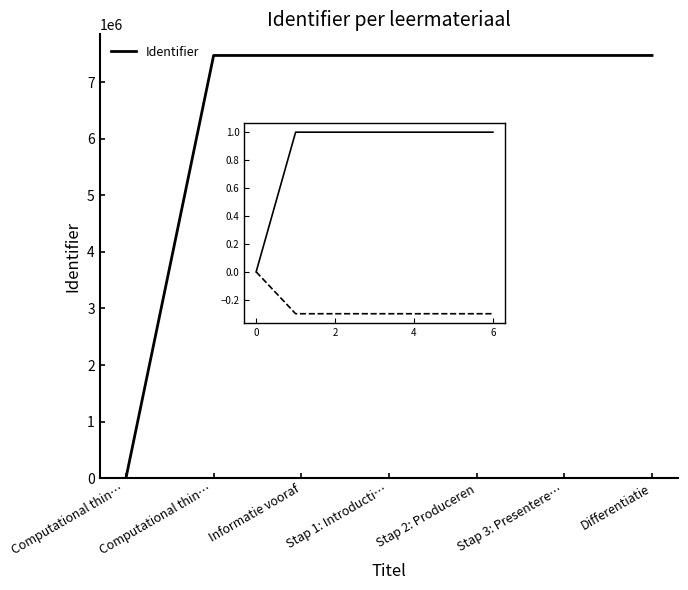

How many series are shown in this chart?

1